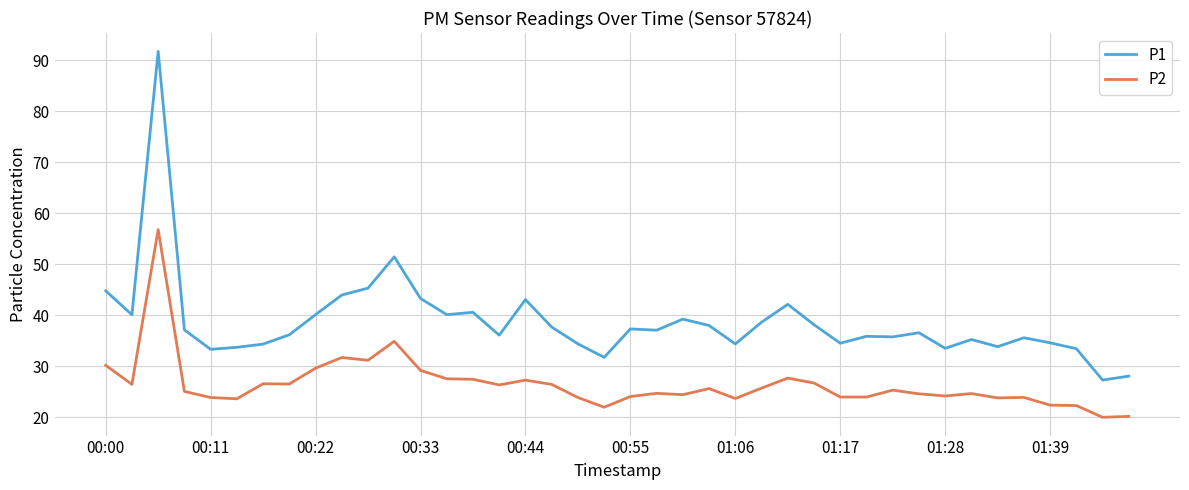

What is the difference between the maximum and minimum values in the P1 series?

64.5